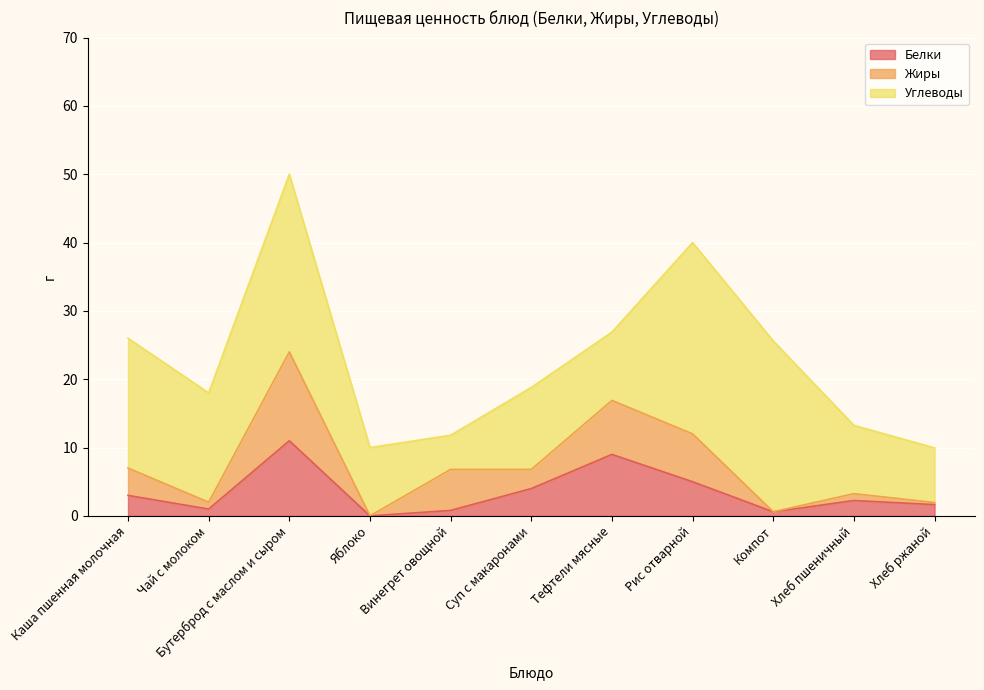

Where is Белки nearest to the value 5?

Рис отварной